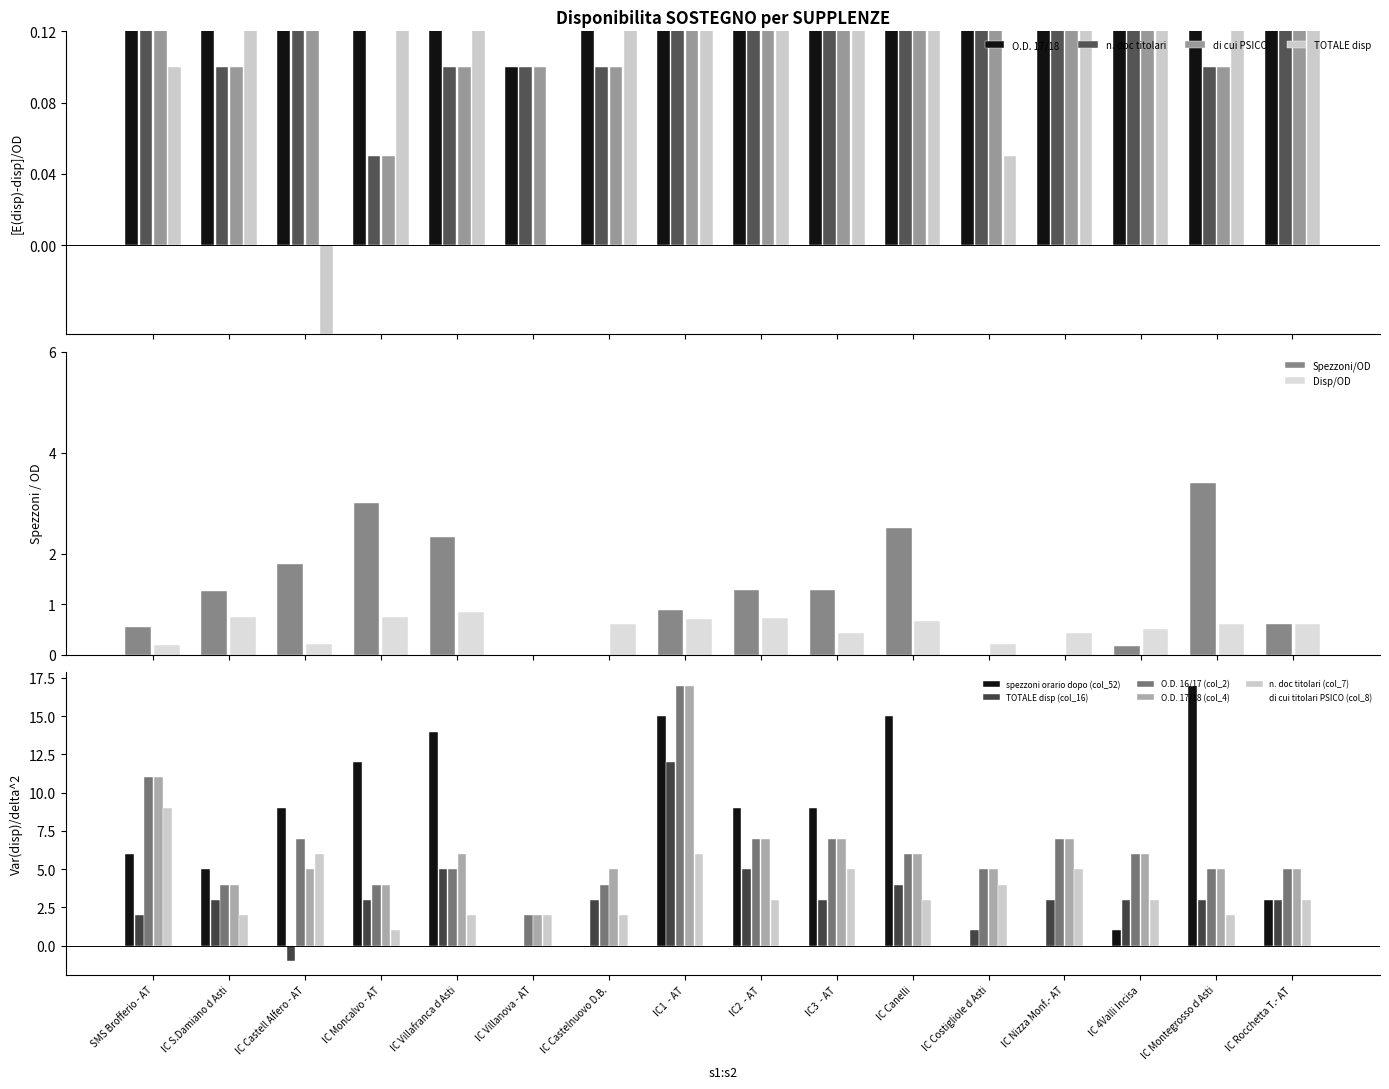

Is it true that spezzoni orario dopo (col_52) equals 6.0 at SMS Brofferio - AT?

True